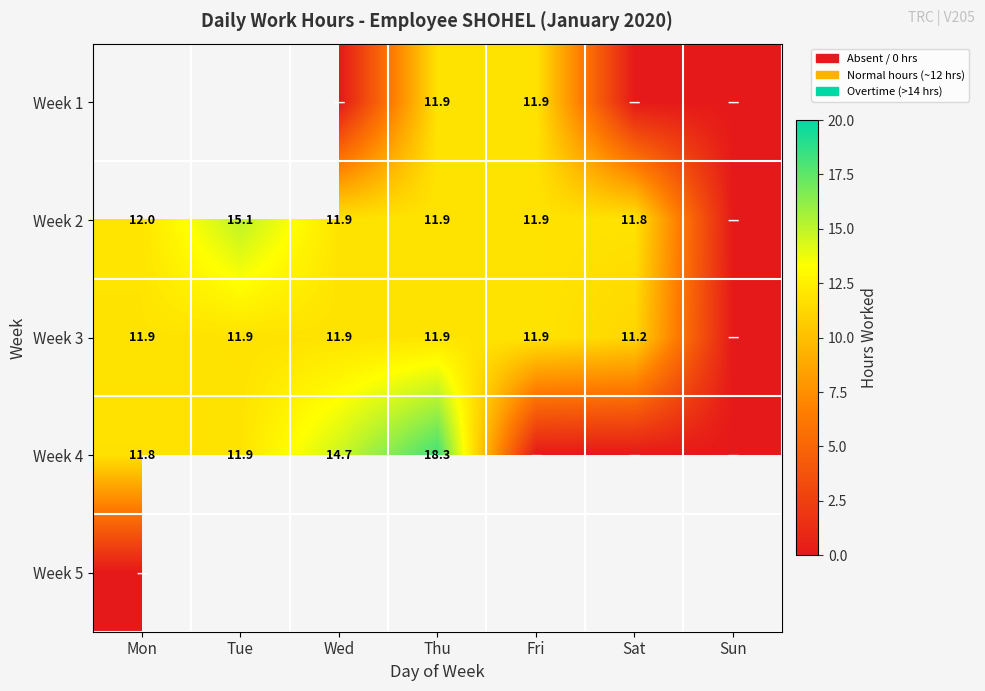

The value of Week 2 at Wed is 7.0. True or false?

False